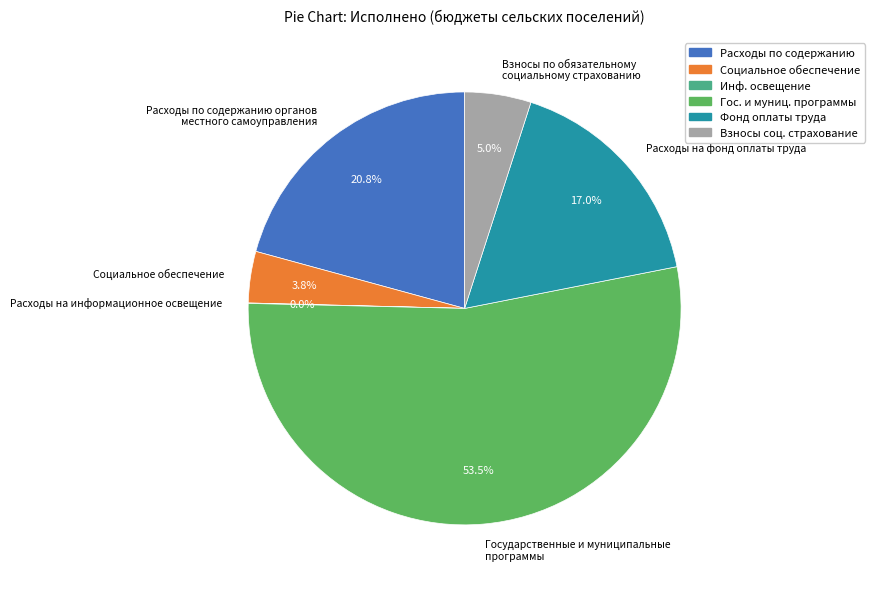

What portion of the pie excludes Взносы соц. страхование?

95.0%